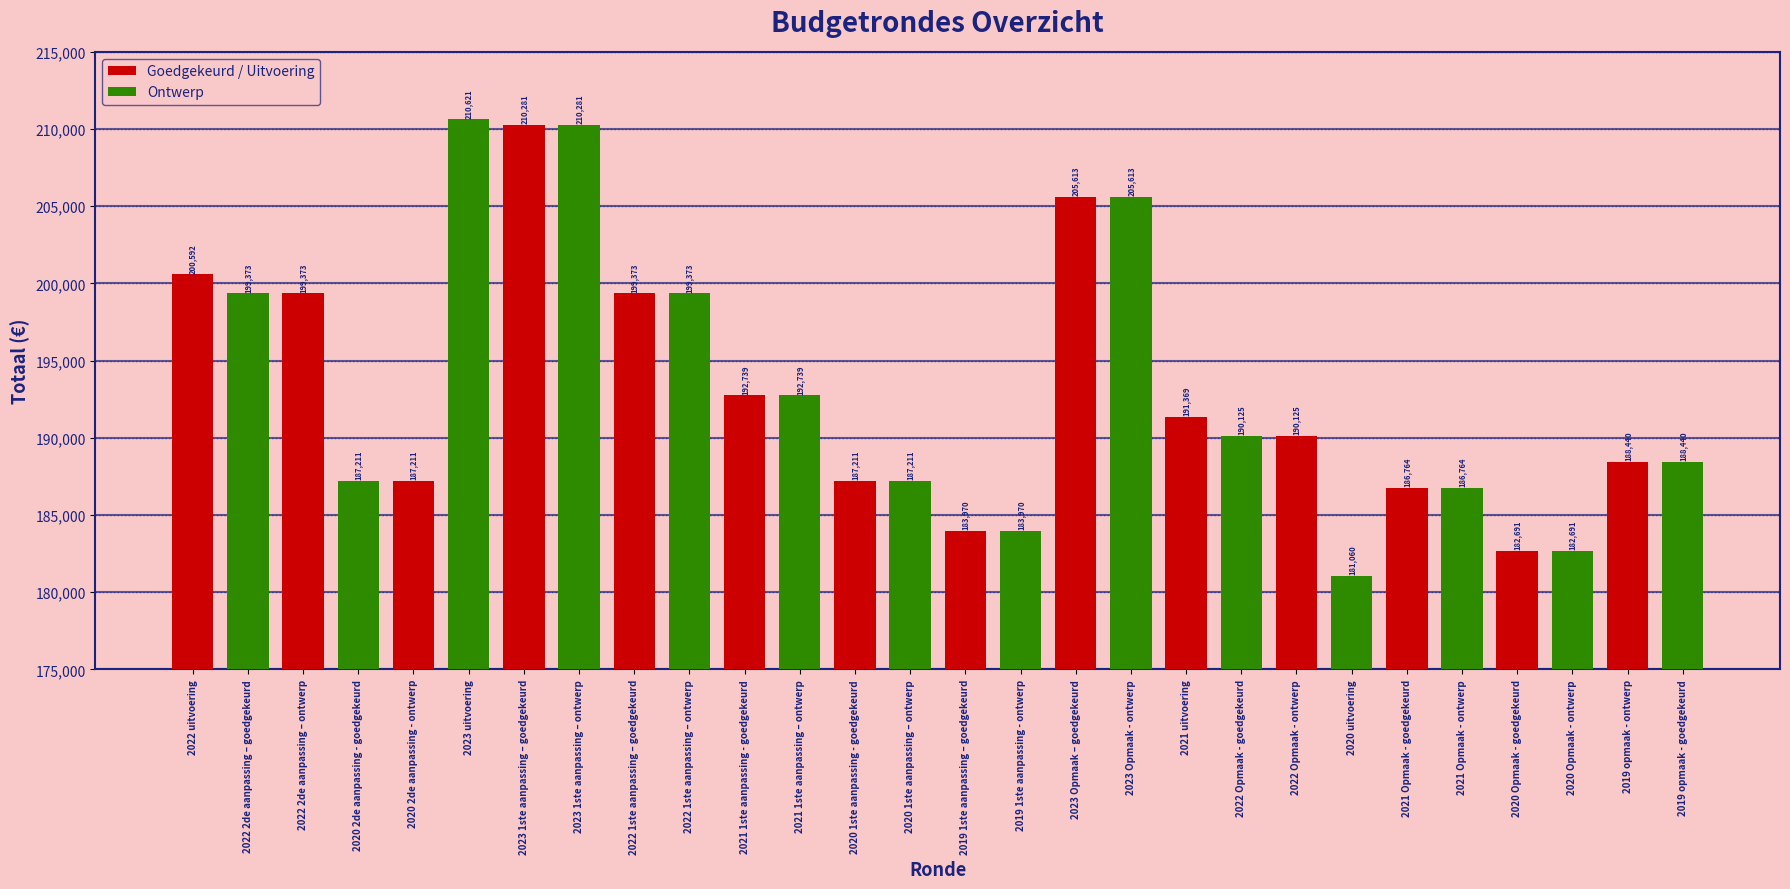

The value at 2019 opmaak - ontwerp is 188440. True or false?

True